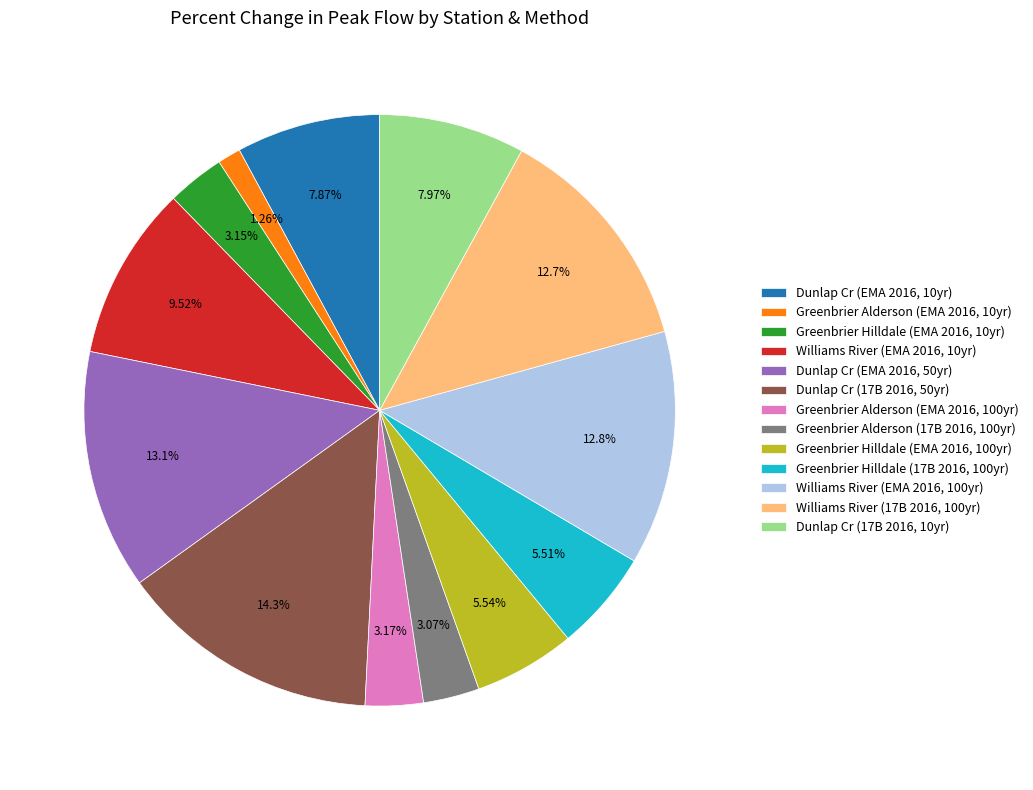

What is the smallest slice in the pie chart?

Greenbrier Alderson (EMA 2016, 10yr)